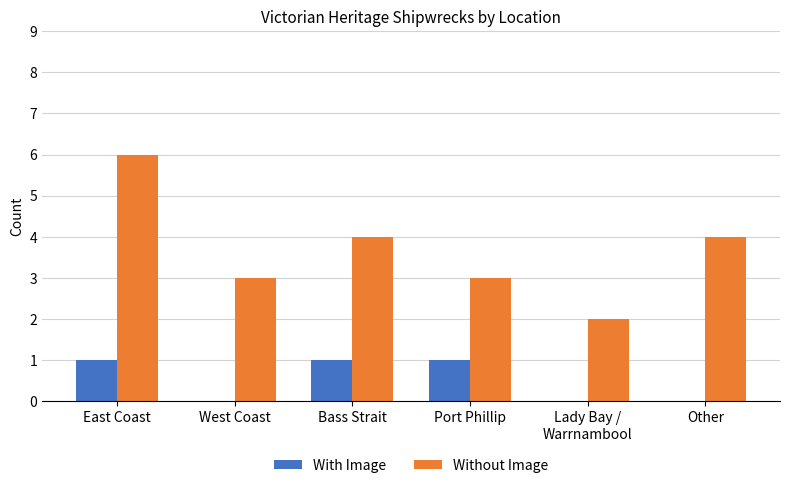

What is the approximate value of Without Image at Other?

4